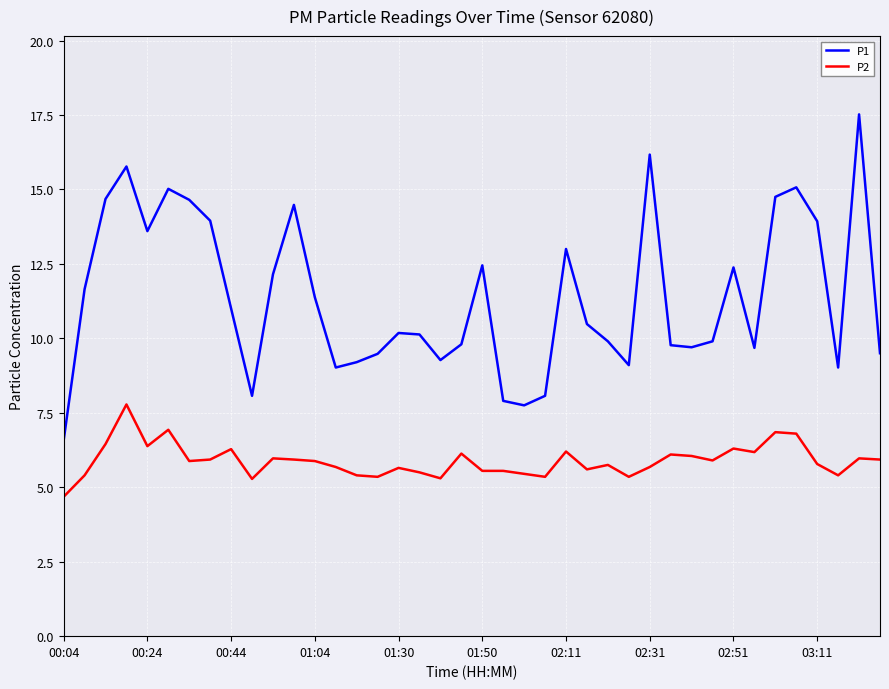

Which series has the largest total across all categories?

P1